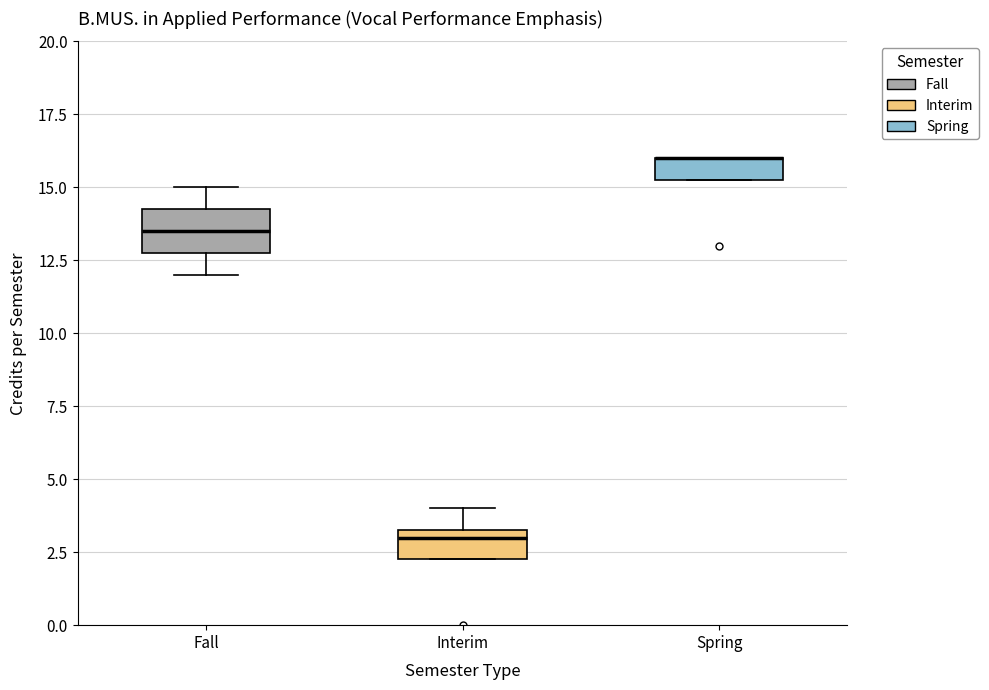

Reading left to right, transcribe this box plot: for each box, give where its median line is, the range the box spans, and where its two whiskers end, as read against the y-axis. The values are not printed on the chart, so give them approximately, as read against the axis.

Fall: median 13.5, box 13.0 to 14.5, whiskers 12.0 to 15.0
Interim: median 3.0, box 2.5 to 3.5, whiskers 2.5 to 4.0
Spring: median 16.0 (drawn on the box's upper edge), box 15.5 to 16.0, whiskers 15.5 to 16.0